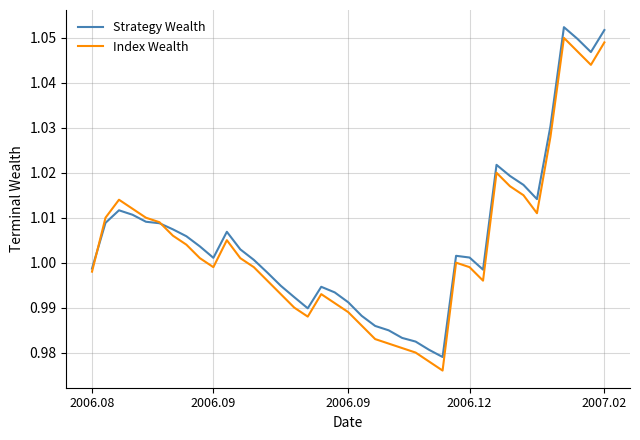

What is the label of the 30th point from the left?

29